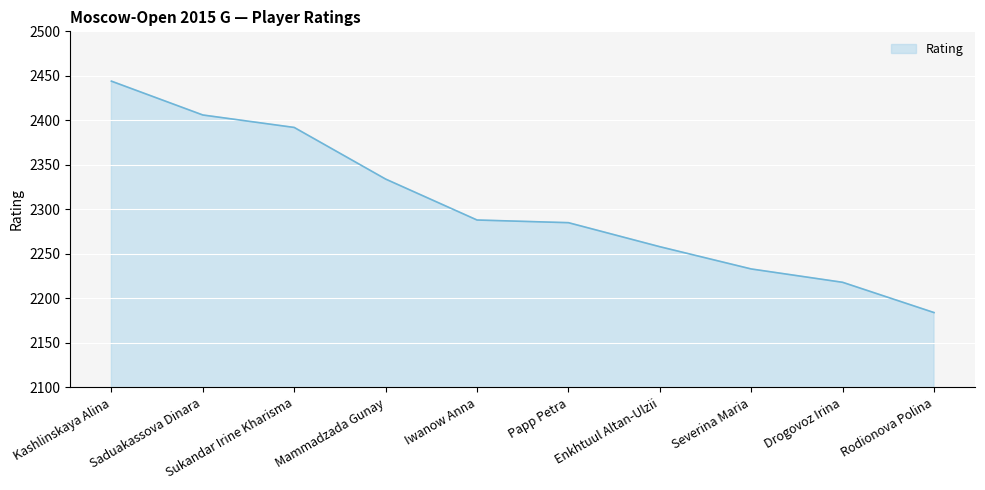

Between Rodionova Polina and Enkhtuul Altan-Ulzii, which is larger?

Enkhtuul Altan-Ulzii